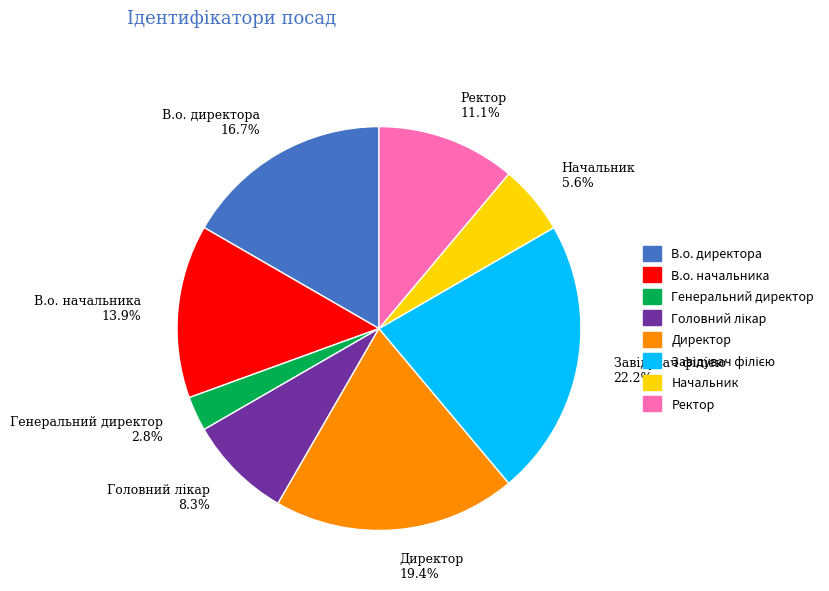

How many segments does this pie chart have?

8